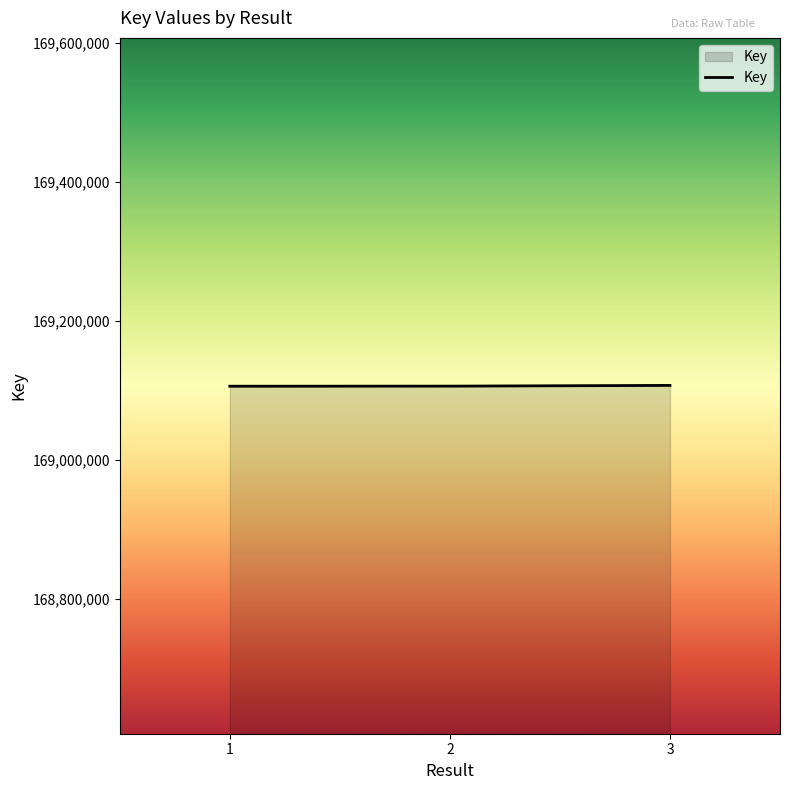

What is the average value?

169106272